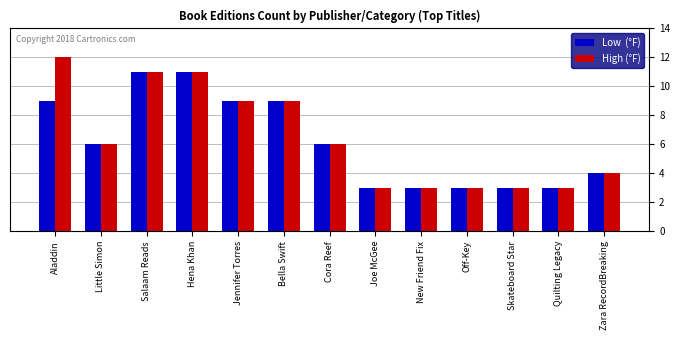

Which label corresponds to the largest value in the chart?

Aladdin